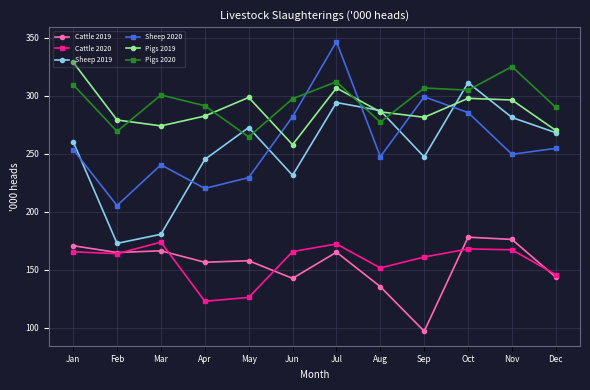

True or false: Cattle 2020 and Pigs 2019 intersect in this chart.

False